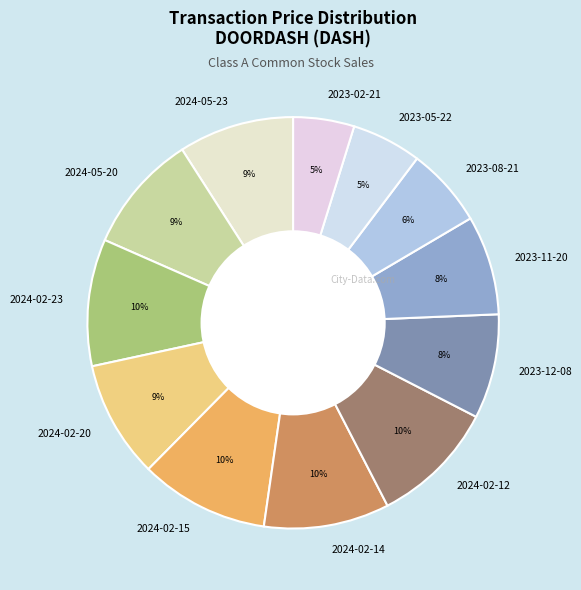

Is it true that 2024-02-20 is 1% of the pie?

False